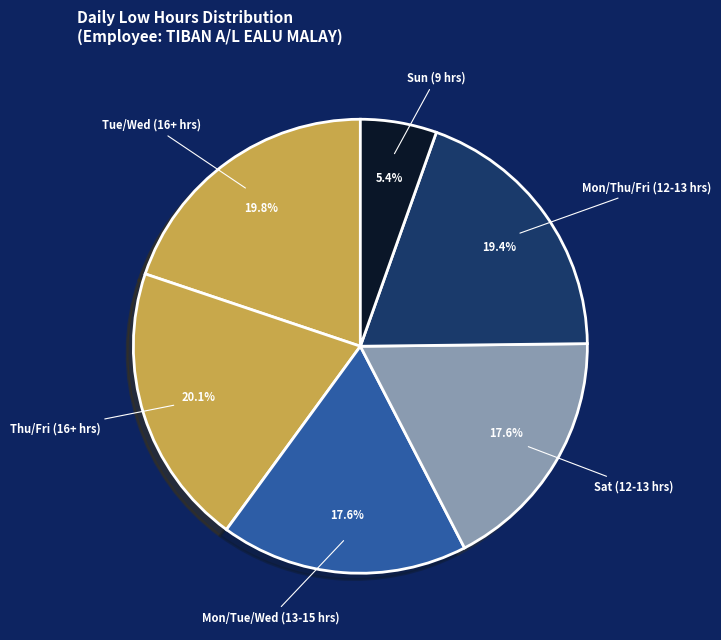

Do Mon/Tue/Wed (13-15 hrs) and Mon/Thu/Fri (12-13 hrs) together represent more than half of the pie?

No